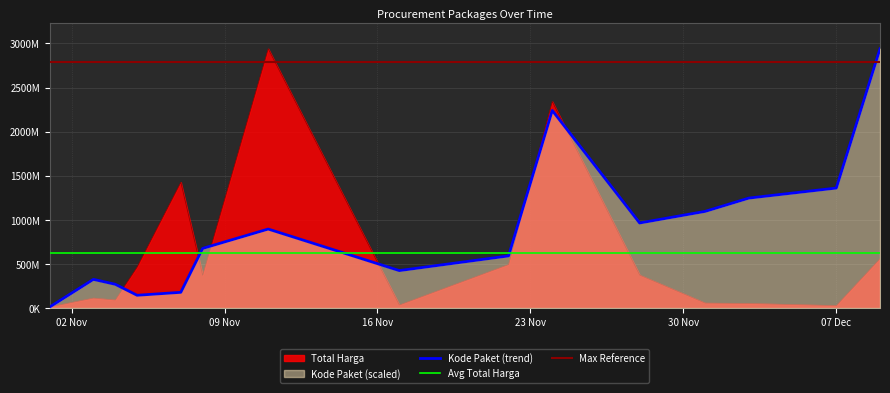

The value of Kode Paket at 2021-11-08 is 1100311078.4. True or false?

False